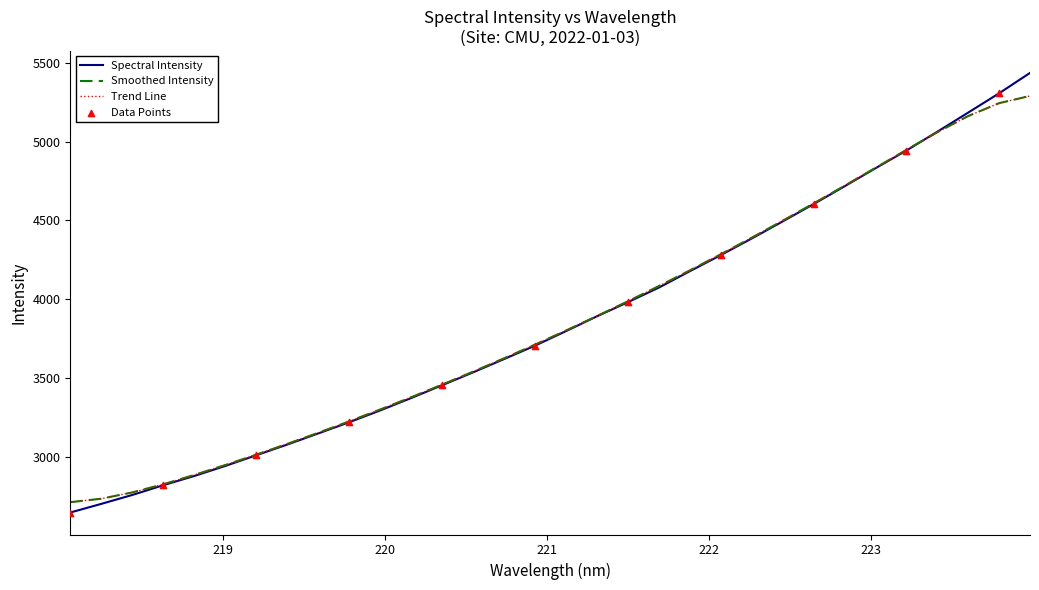

Does the chart have visible grid lines?

No